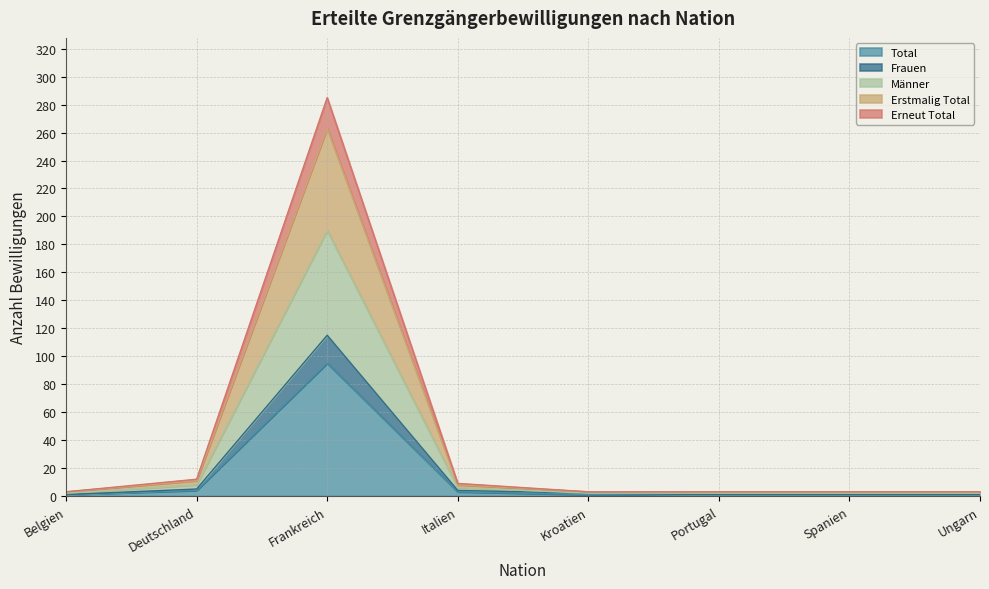

Is it true that Erstmalig Total equals 5 at Portugal?

False